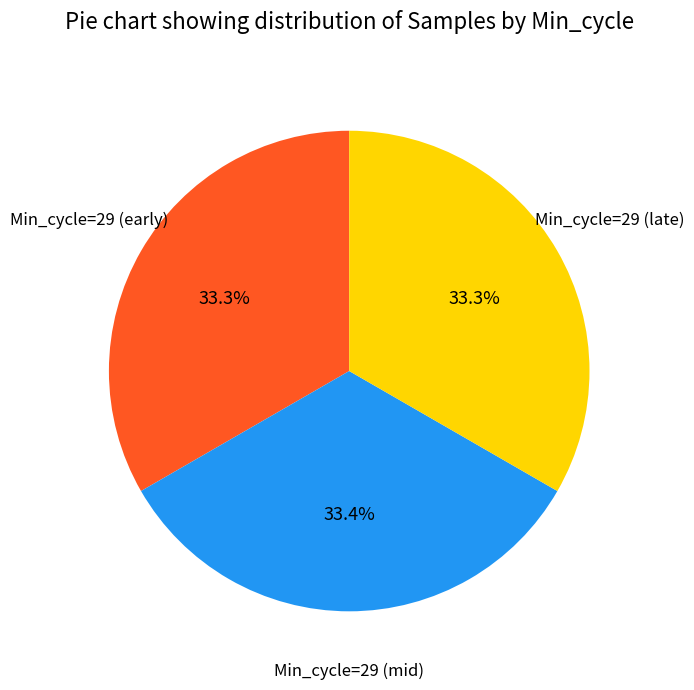

Is the sum of Min_cycle=29 (early) and Min_cycle=29 (mid) greater than half?

Yes